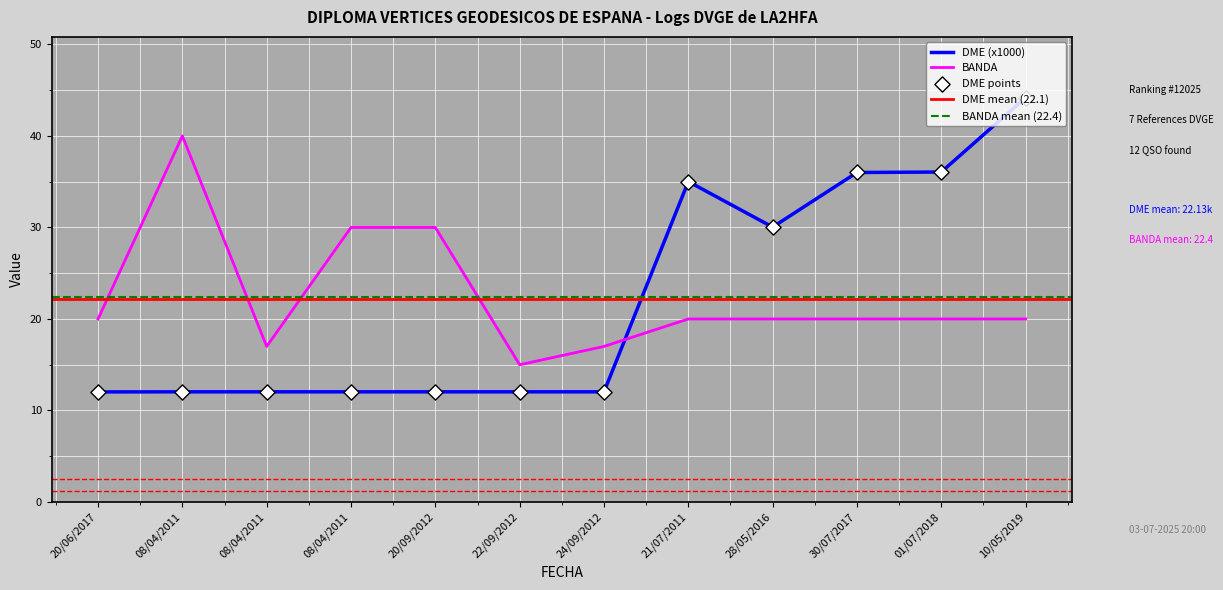

At how many categories does at least one series exceed 22?

8